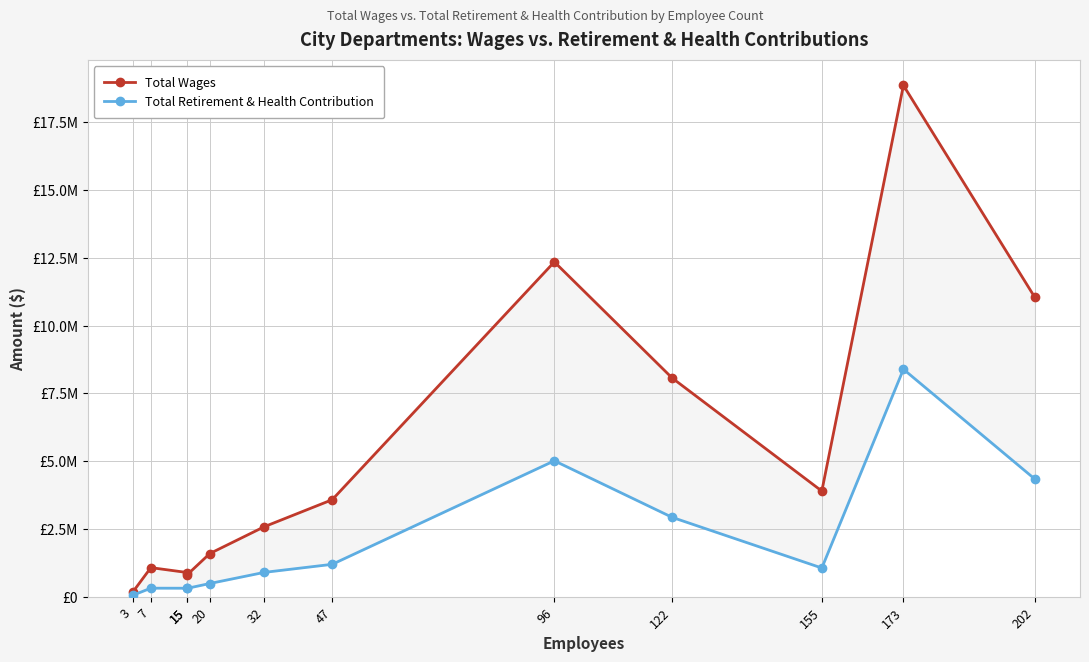

How many interior local peaks does the Total Retirement & Health Contribution series have?

3